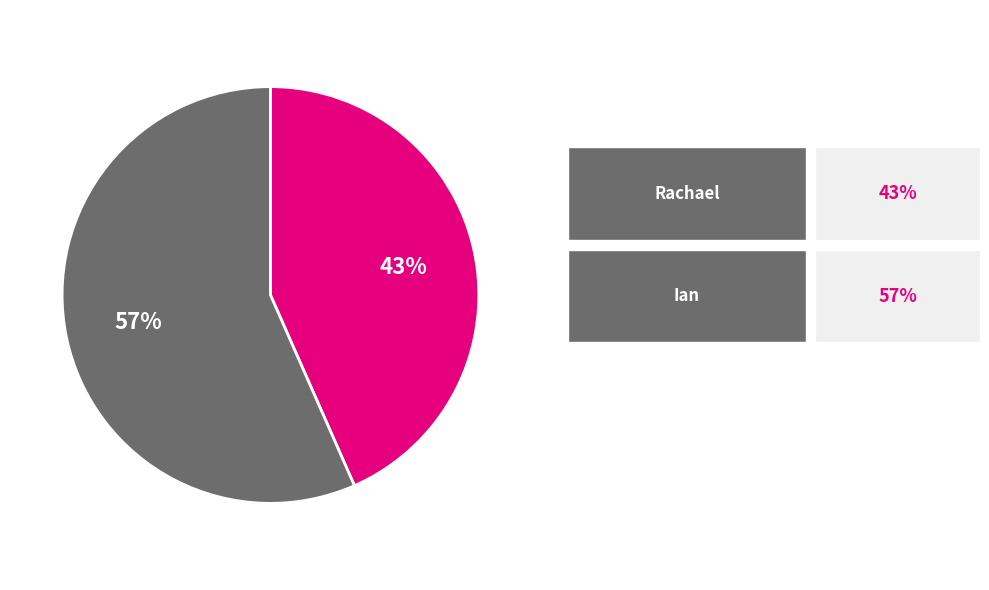

Count the number of slices in the pie.

2